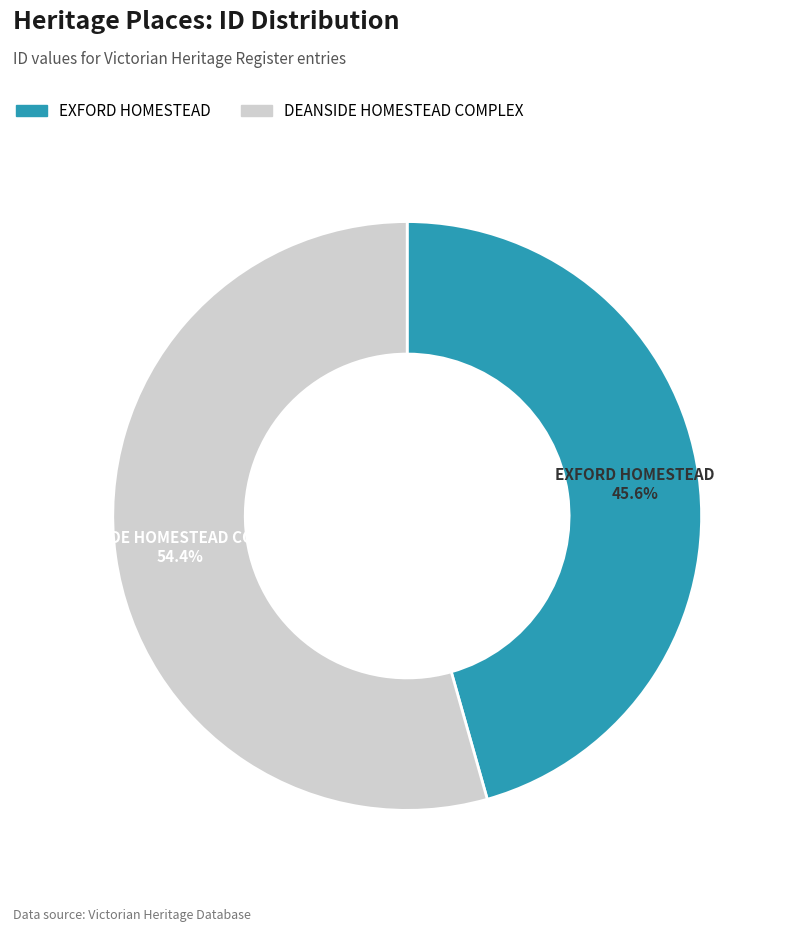

What percentage is the EXFORD HOMESTEAD slice, to the nearest percent?

46%